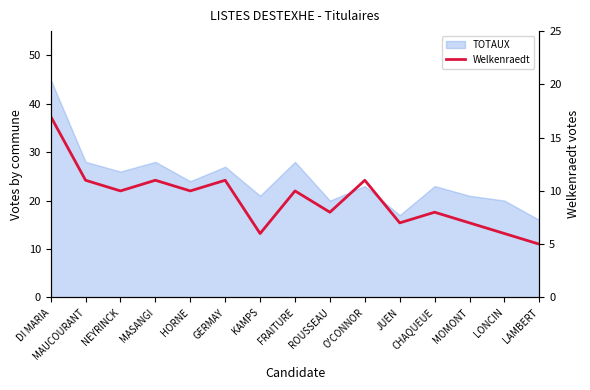

Reading right to left, extract all data points from this chart.

5	6	7	8	7	11	8	10	6	11	10	11	10	11	17